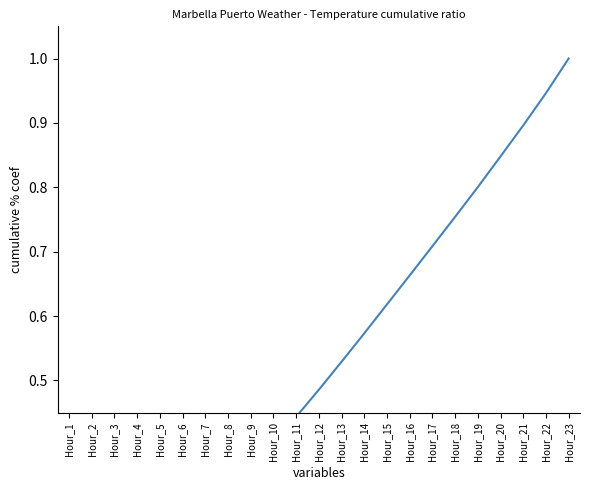

Reading right to left, what are all the values shown in this chart?

1.0	0.9	0.9	0.8	0.8	0.8	0.7	0.7	0.6	0.6	0.5	0.5	0.4	0.4	0.4	0.3	0.3	0.2	0.2	0.2	0.1	0.1	0.0